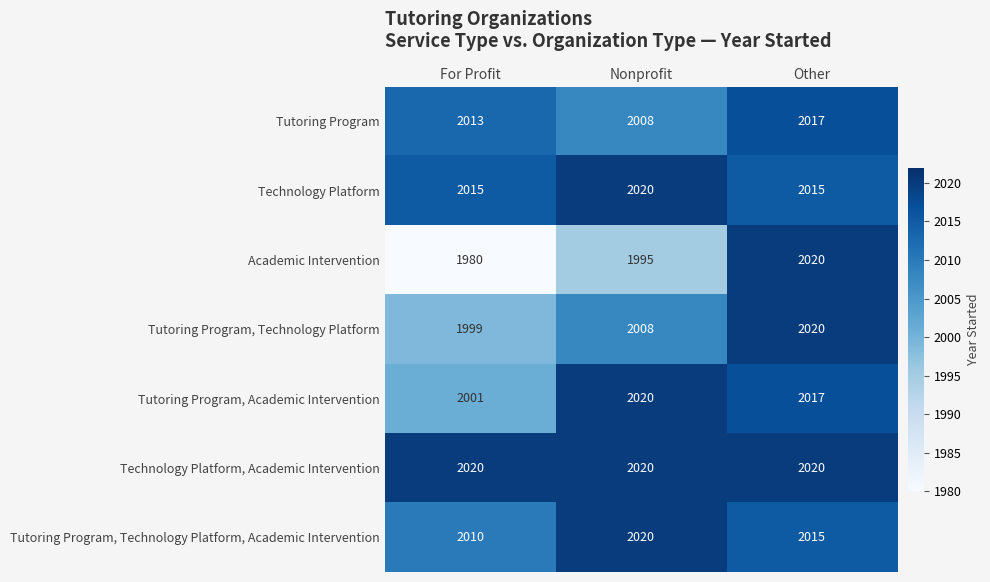

True or false: Technology Platform, Academic Intervention has a value of 2020 at Other.

True